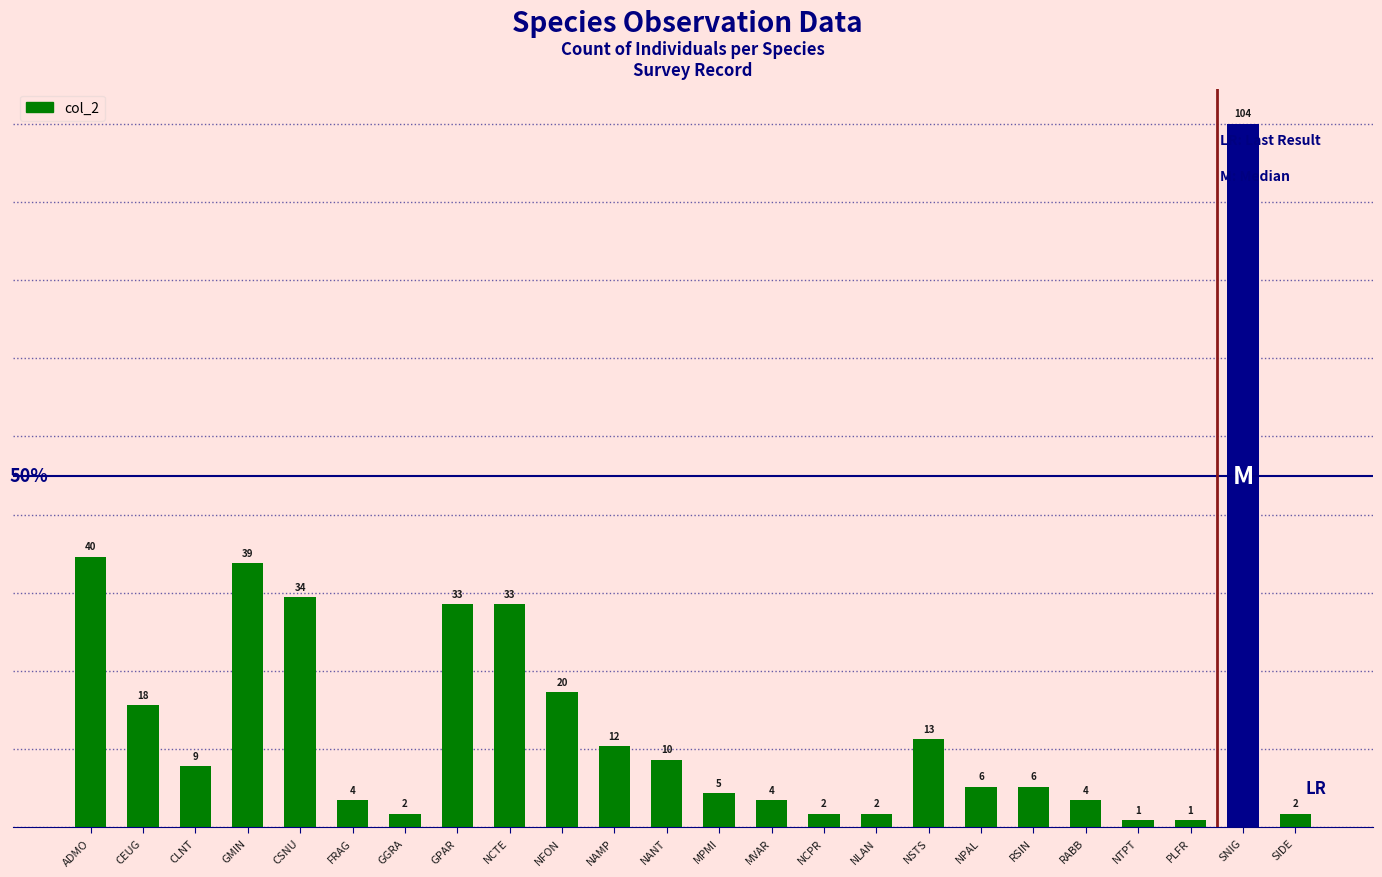

What is the difference between the maximum and minimum values?

103